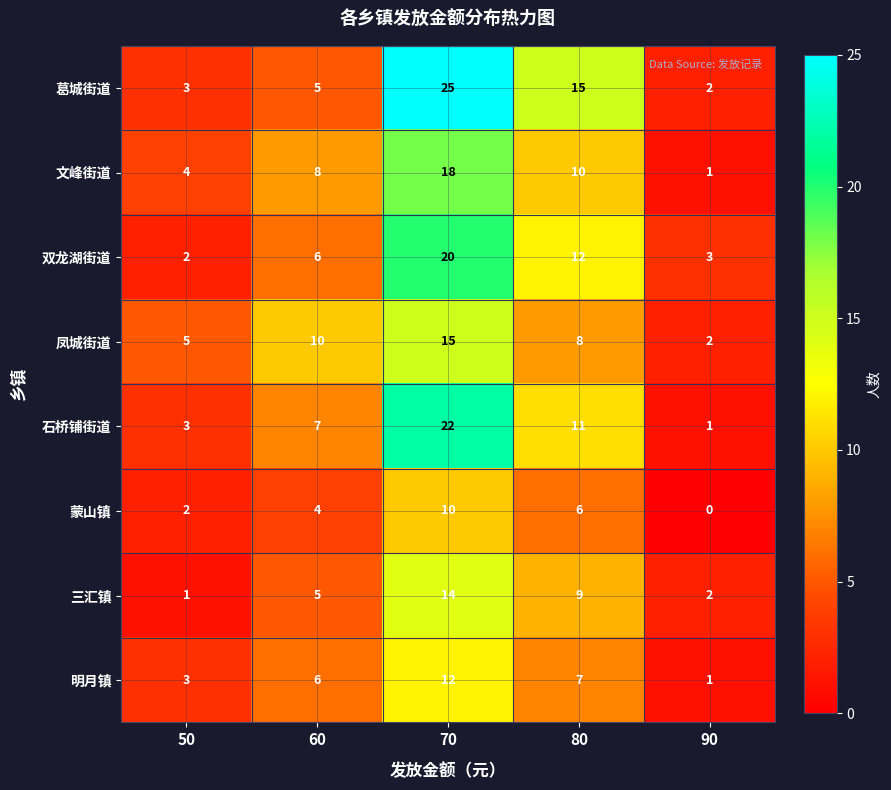

How many data points does each series have?

5